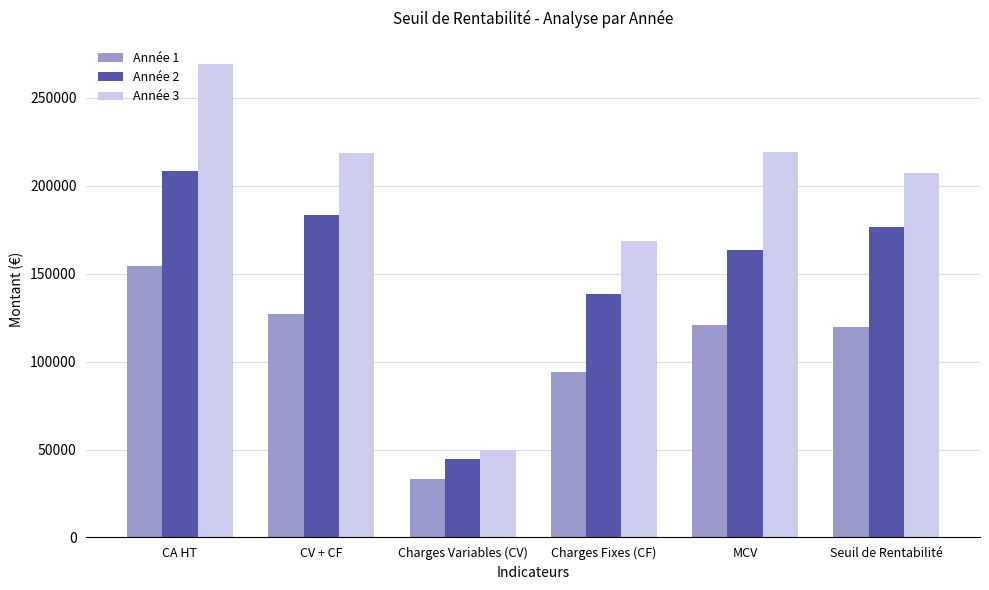

What is the approximate value of Année 1 at Seuil de Rentabilité?

119696.7